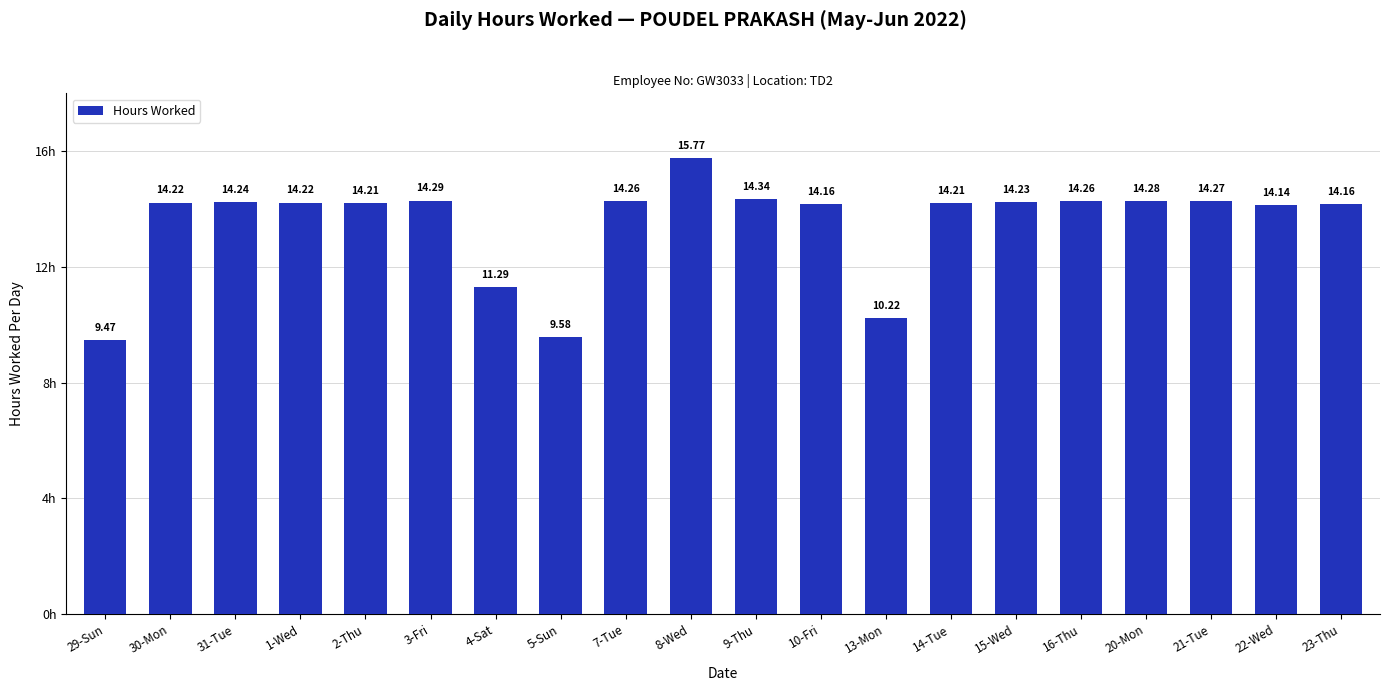

Is it true that the value at 22-Wed is 14.1?

True